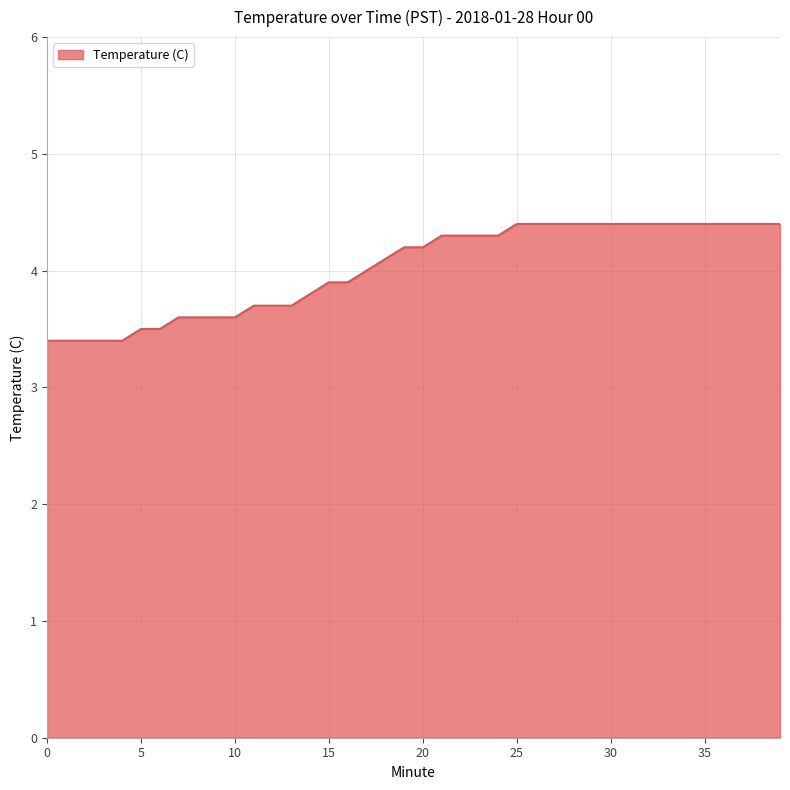

What is the difference between the maximum and minimum values?

1.0